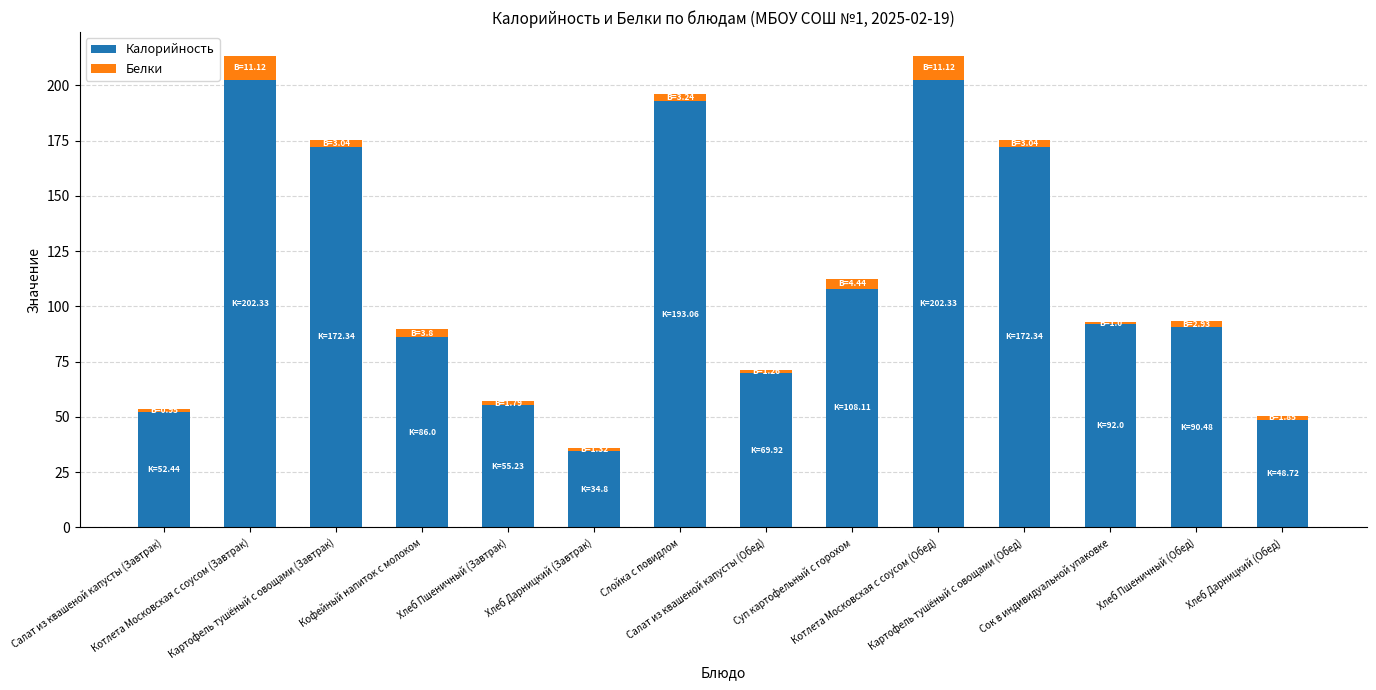

What are all the series names shown in the legend?

Калорийность, Белки